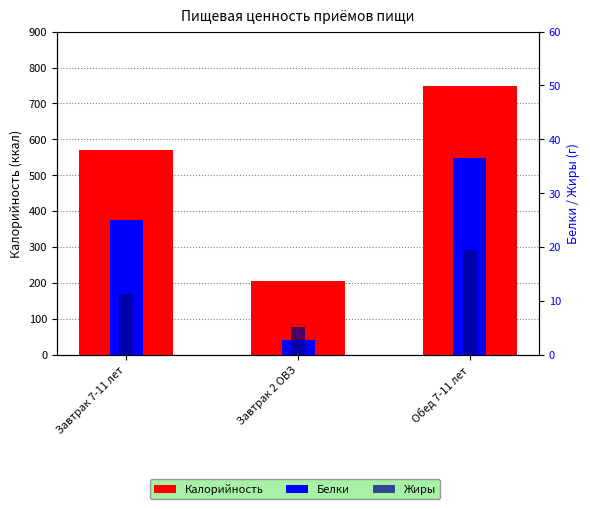

What is the value of the Жиры bar at the 1st from the left?

11.3